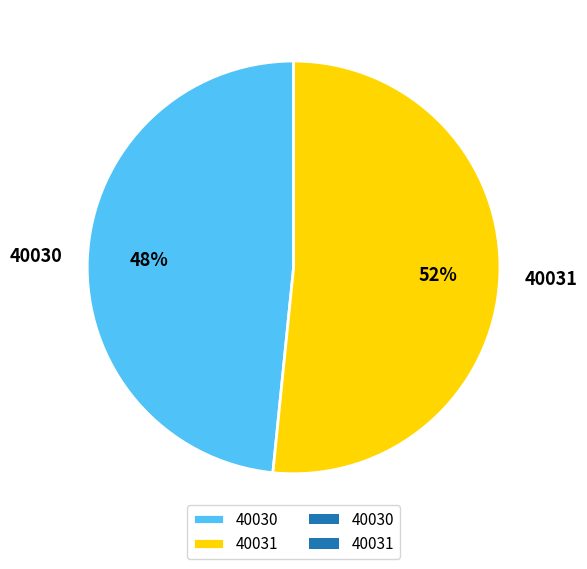

To the nearest percent, what is the combined percentage of 40030 and 40031?

100%